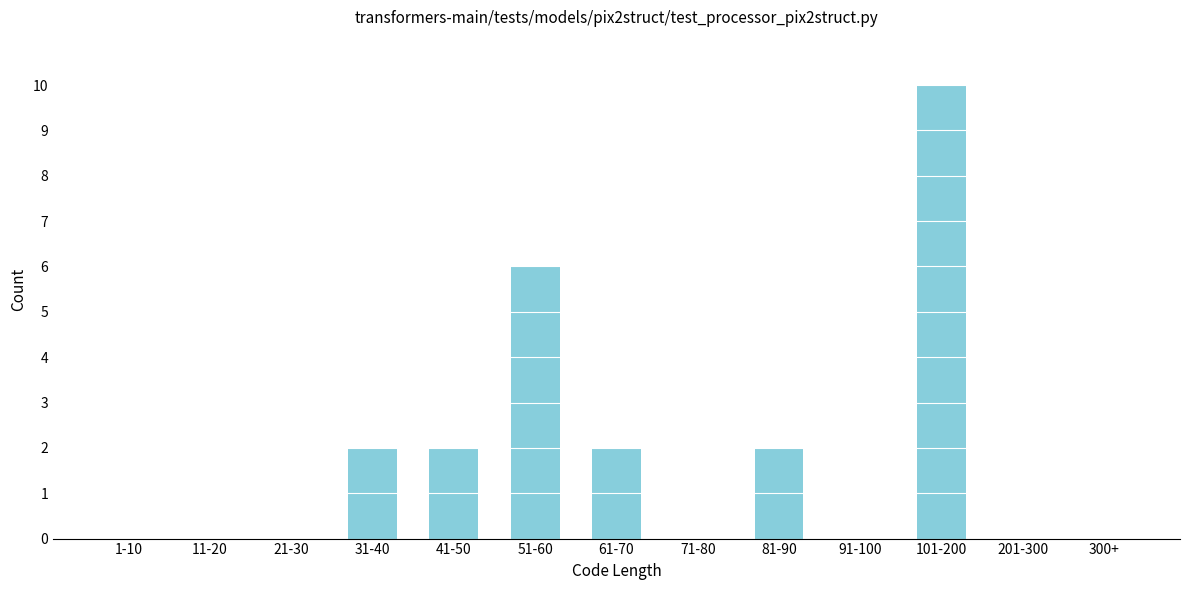

Reading right to left, list all the values displayed in this chart.

300+=0	201-300=0	101-200=10	91-100=0	81-90=2	71-80=0	61-70=2	51-60=6	41-50=2	31-40=2	21-30=0	11-20=0	1-10=0